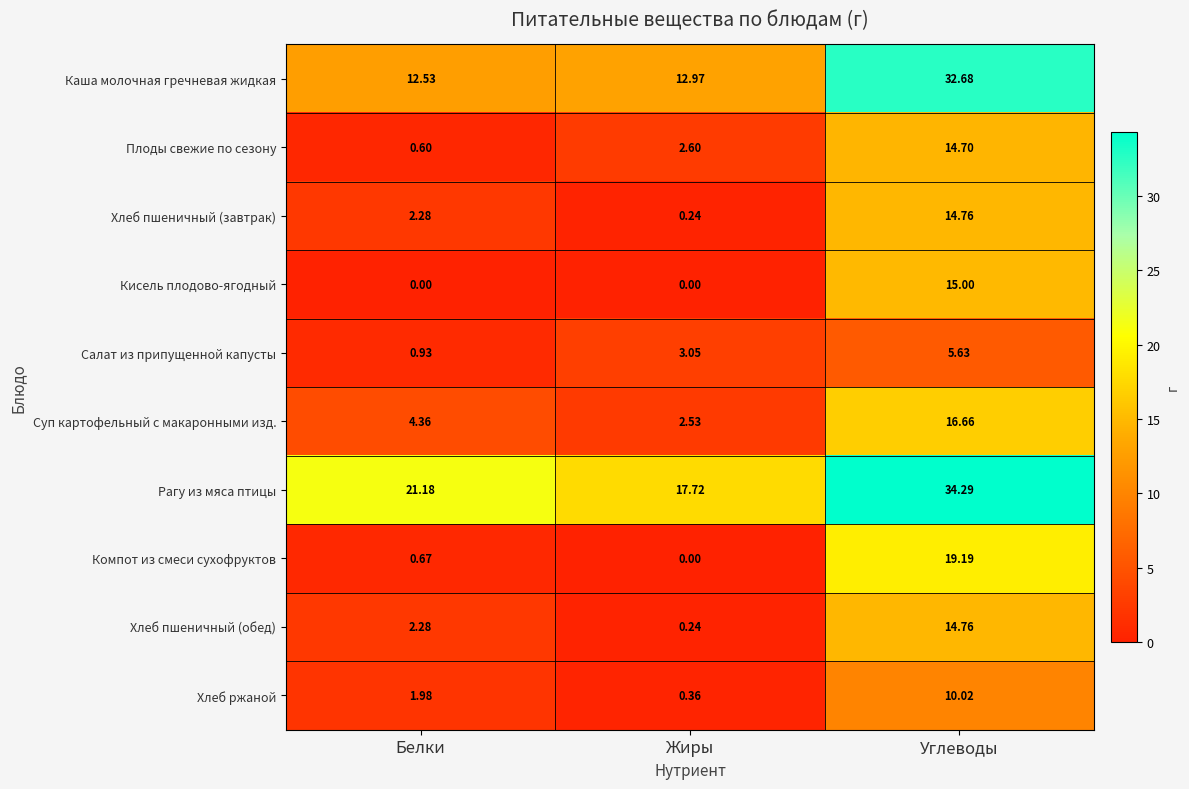

Rank the categories by Хлеб ржаной value from lowest to highest.

Жиры, Белки, Углеводы